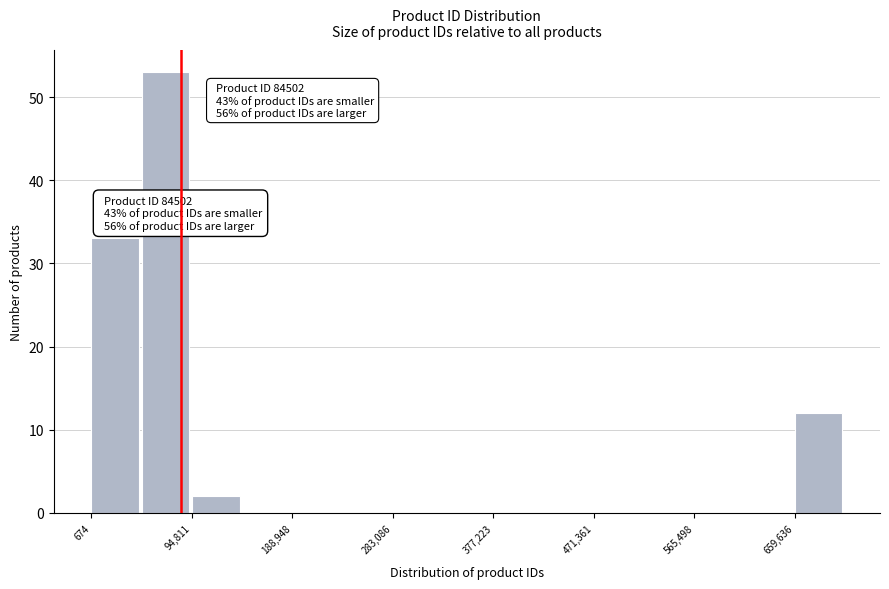

Which range on the x-axis has the tallest bar?

50000 to 90000